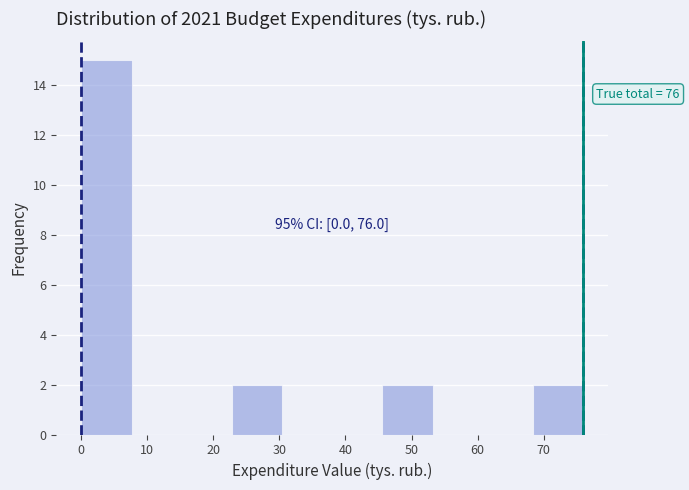

Which range on the x-axis has the tallest bar?

0.0 to 7.6